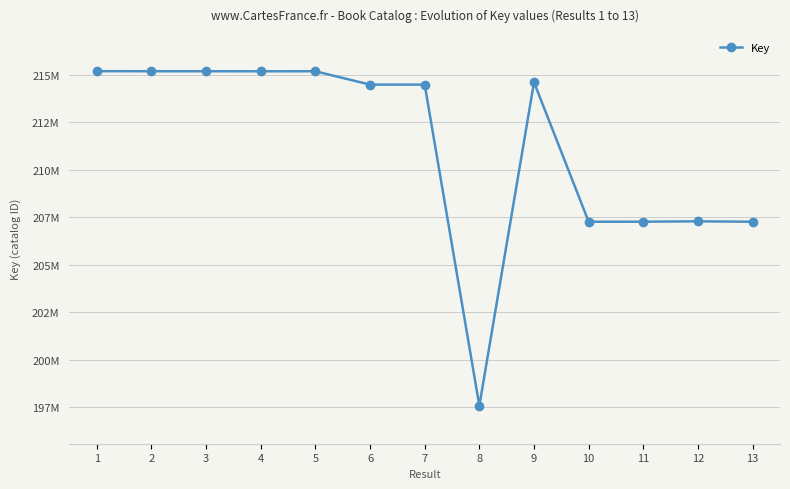

Is this an area chart (filled region under the line)?

No